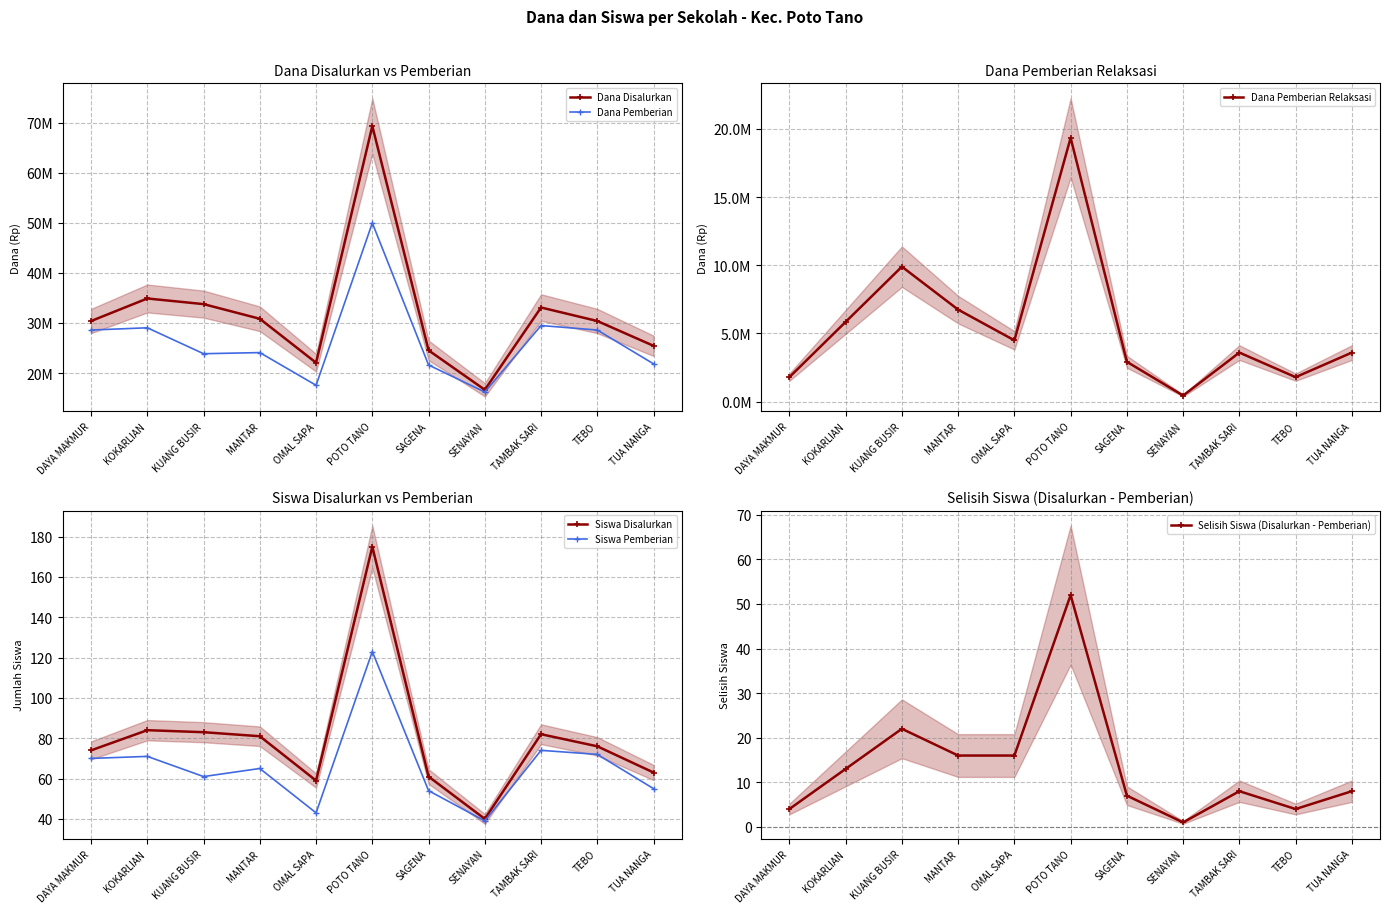

Reading left to right, what are all the values shown in this chart?

Dana Disalurkan: DAYA MAKMUR=30375000	KOKARLIAN=34875000	KUANG BUSIR=33750000	MANTAR=30825000	OMAL SAPA=22050000	POTO TANO=69300000	SAGENA=24525000	SENAYAN=16650000	TAMBAK SARI=33075000	TEBO=30375000	TUA NANGA=25425000
Dana Pemberian: DAYA MAKMUR=28575000	KOKARLIAN=29025000	KUANG BUSIR=23850000	MANTAR=24075000	OMAL SAPA=17550000	POTO TANO=49950000	SAGENA=21600000	SENAYAN=16200000	TAMBAK SARI=29475000	TEBO=28575000	TUA NANGA=21825000
Dana Pemberian Relaksasi: DAYA MAKMUR=1800000	KOKARLIAN=5850000	KUANG BUSIR=9900000	MANTAR=6750000	OMAL SAPA=4500000	POTO TANO=19350000	SAGENA=2925000	SENAYAN=450000	TAMBAK SARI=3600000	TEBO=1800000	TUA NANGA=3600000
Siswa Disalurkan: DAYA MAKMUR=74	KOKARLIAN=84	KUANG BUSIR=83	MANTAR=81	OMAL SAPA=59	POTO TANO=175	SAGENA=61	SENAYAN=40	TAMBAK SARI=82	TEBO=76	TUA NANGA=63
Siswa Pemberian: DAYA MAKMUR=70	KOKARLIAN=71	KUANG BUSIR=61	MANTAR=65	OMAL SAPA=43	POTO TANO=123	SAGENA=54	SENAYAN=39	TAMBAK SARI=74	TEBO=72	TUA NANGA=55
Selisih Siswa (Disalurkan - Pemberian): DAYA MAKMUR=4	KOKARLIAN=13	KUANG BUSIR=22	MANTAR=16	OMAL SAPA=16	POTO TANO=52	SAGENA=7	SENAYAN=1	TAMBAK SARI=8	TEBO=4	TUA NANGA=8